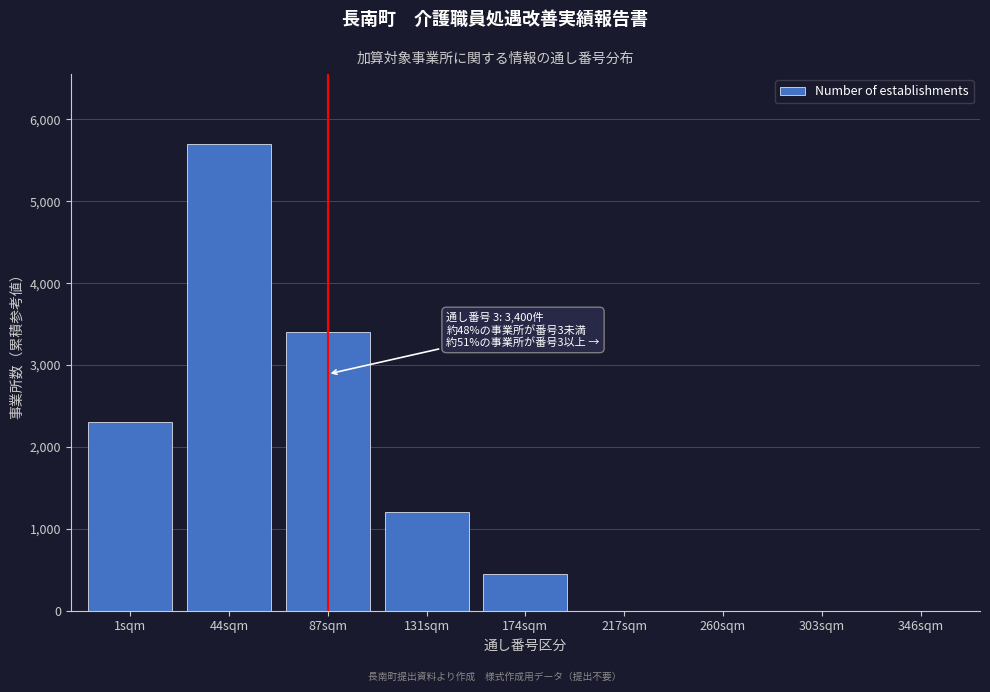

Reading left to right, extract all data points from this chart.

1sqm=2300	44sqm=5700	87sqm=3400	131sqm=1200	174sqm=450	217sqm=0	260sqm=0	303sqm=0	346sqm=0